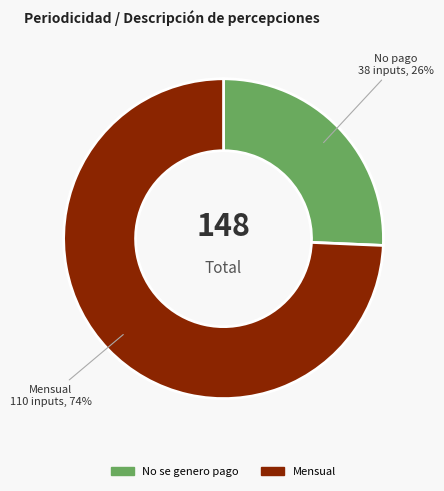

To the nearest percent, what is the average slice percentage?

50%